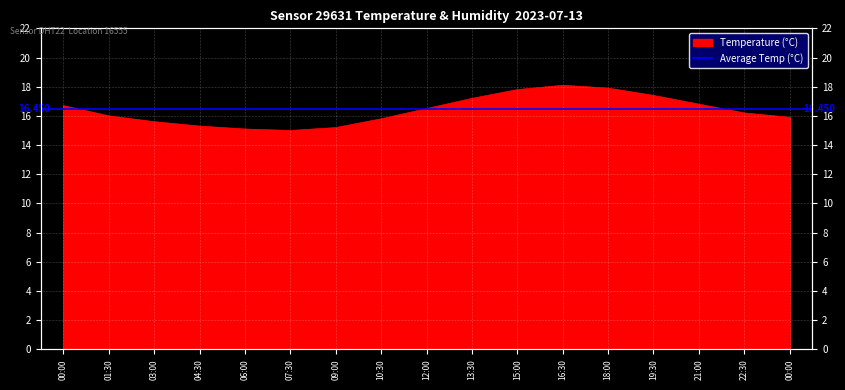

Where does the data first go above 16?

00:00